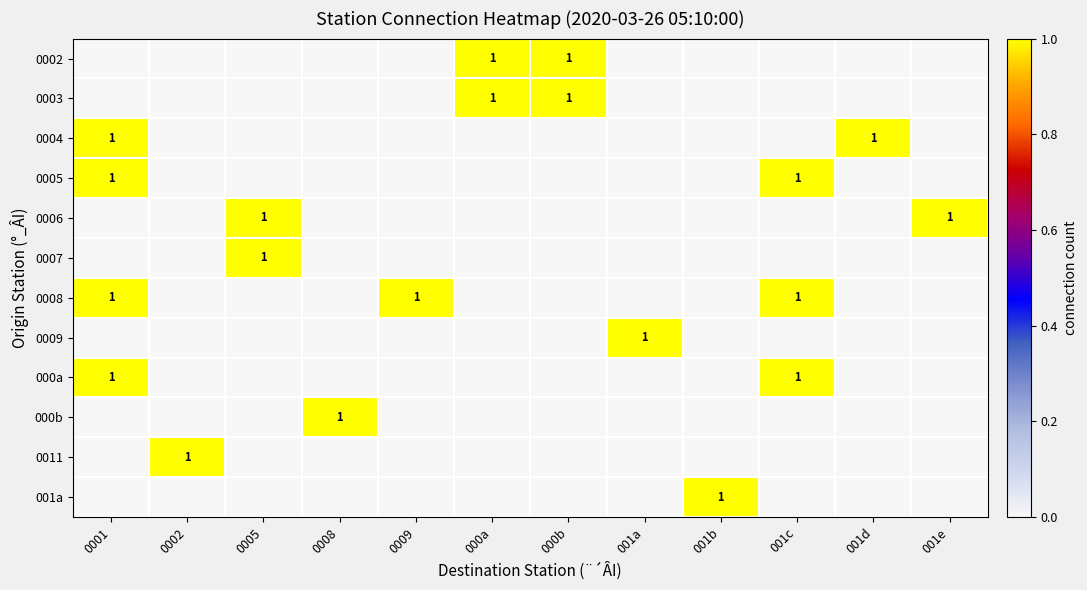

The value of 0011 at 0002 is 1. True or false?

True